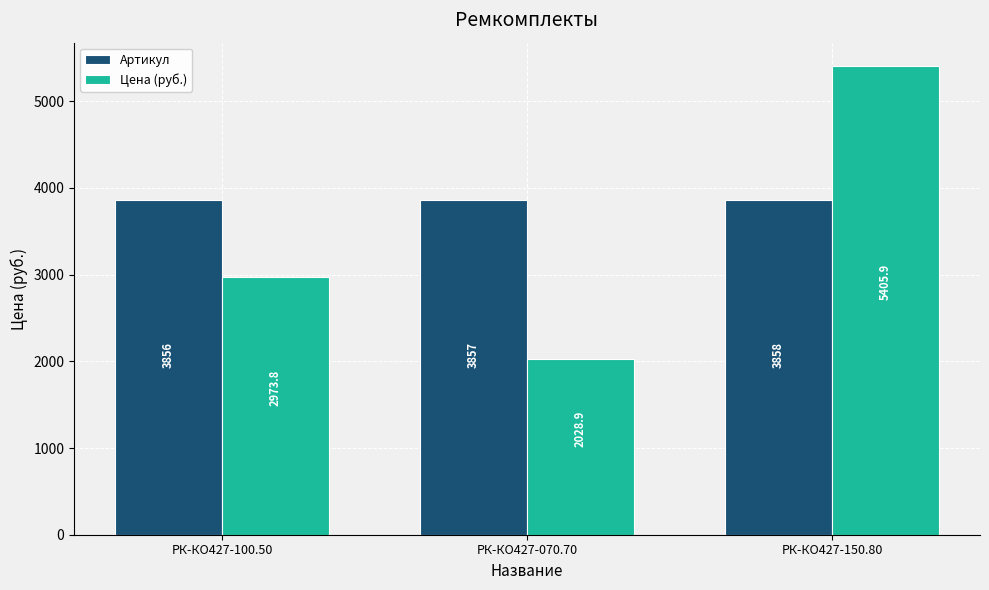

What is the total value across all series at РК-КО427-070.70?

5885.9